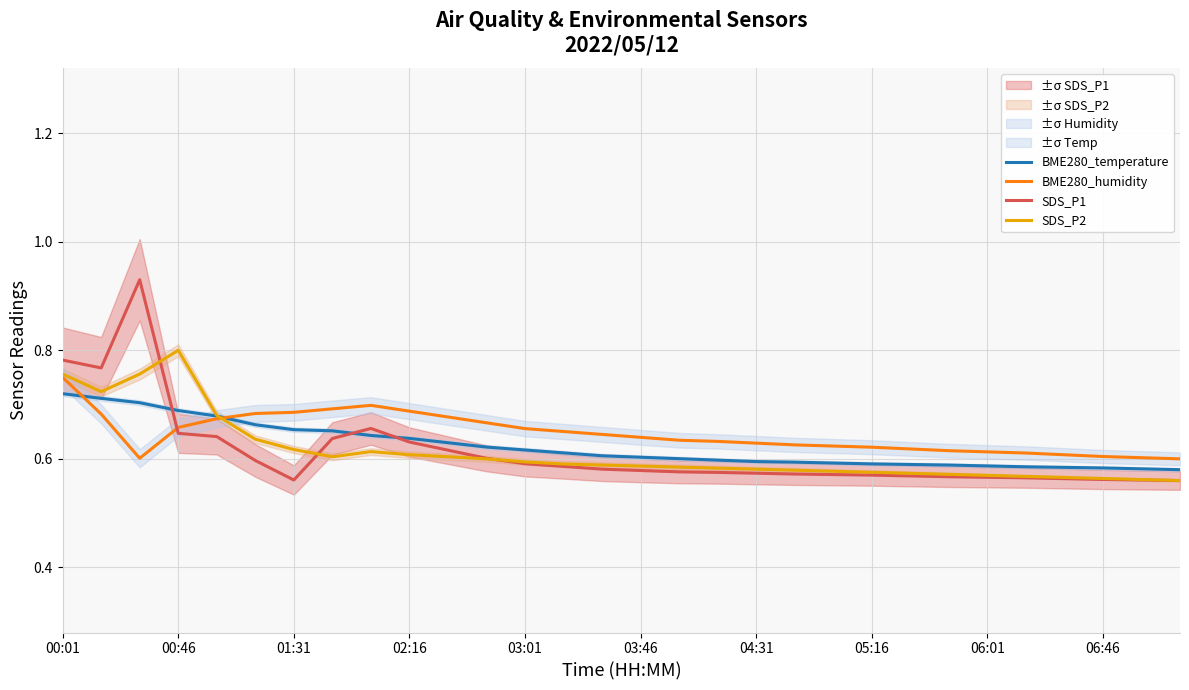

Which series ends up on top after the final intersection of BME280_humidity and BME280_temperature?

BME280_humidity